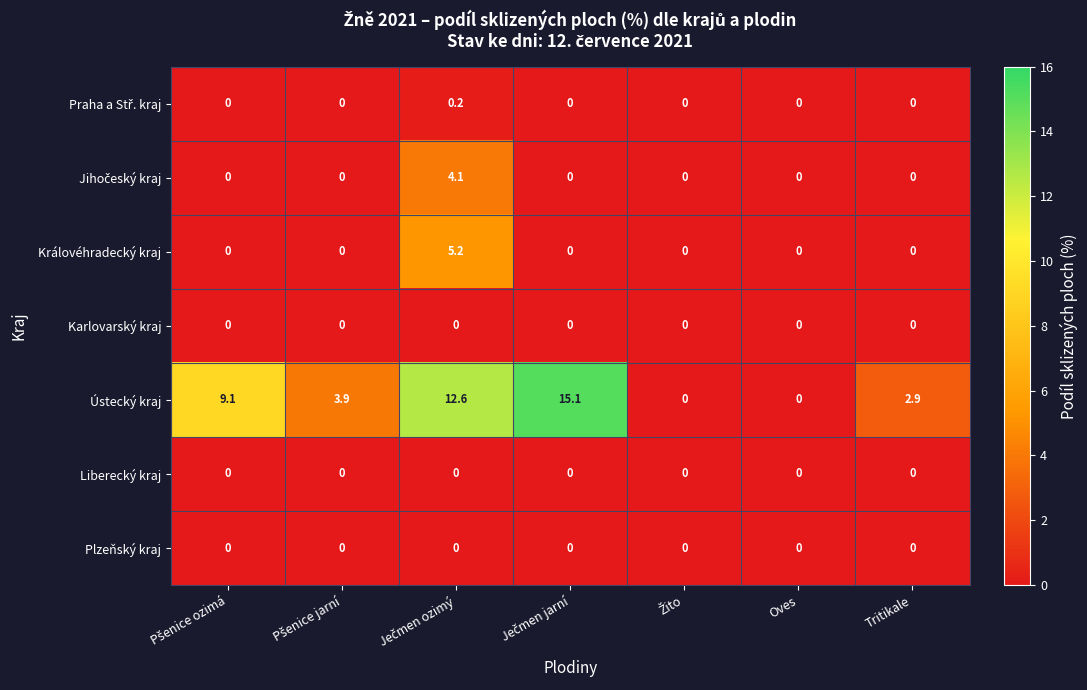

What is the maximum value shown in the chart?

15.1